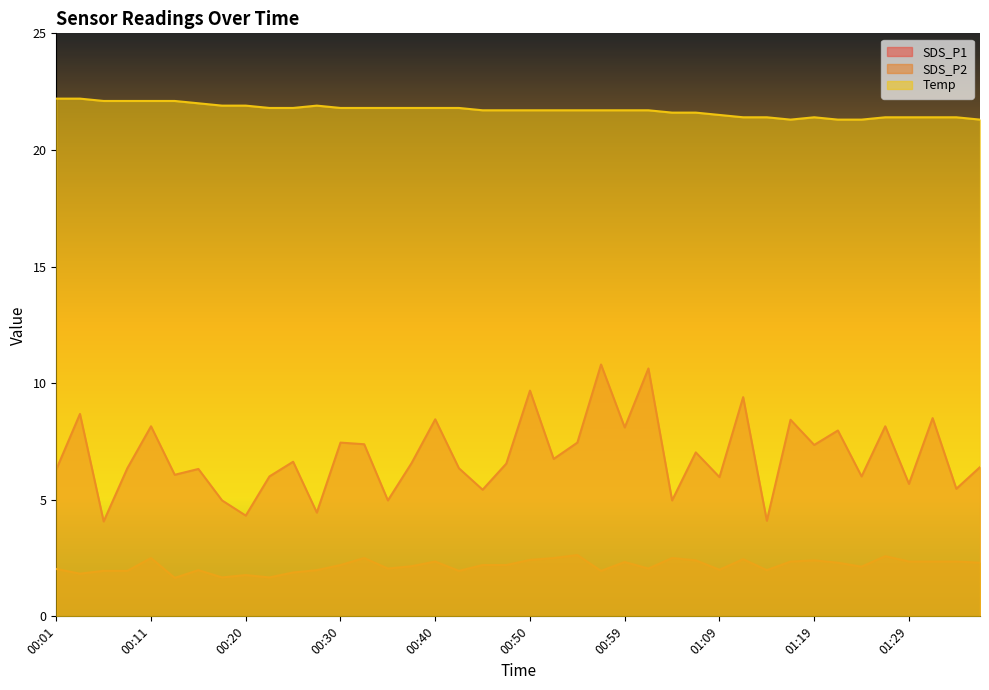

What is the difference between the maximum and minimum values in the SDS_P1 series?

6.7